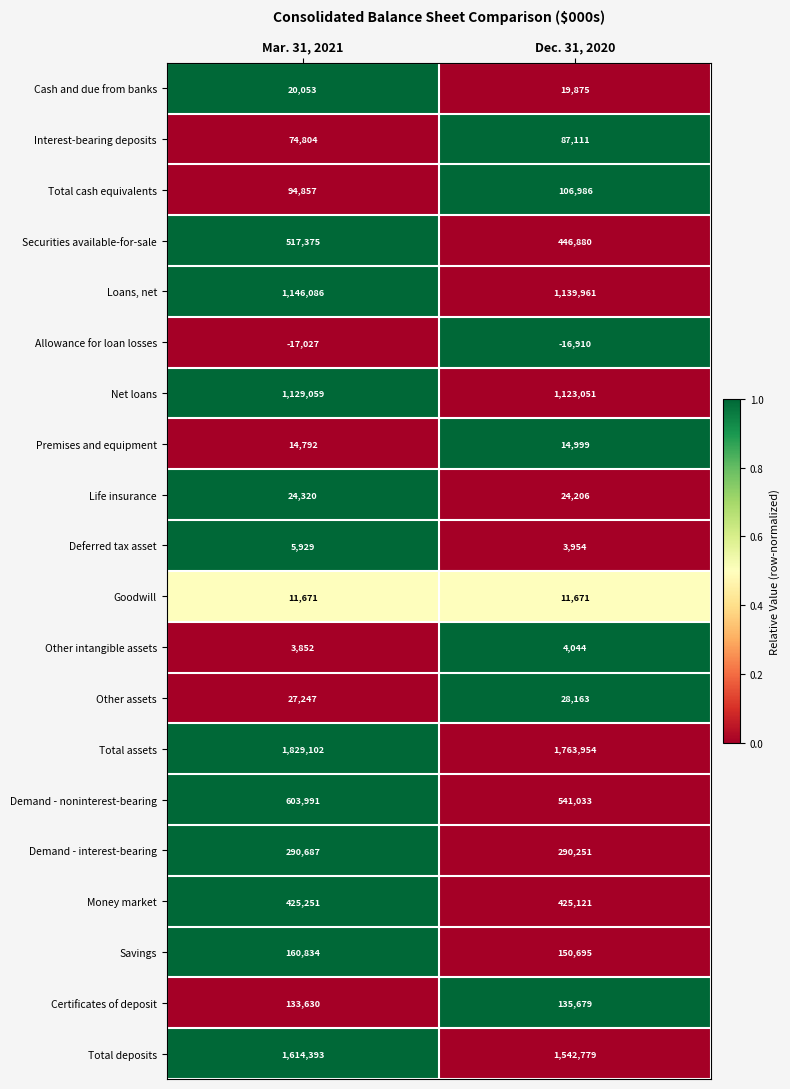

What is the difference between the highest and lowest values at Mar. 31, 2021?

1846129